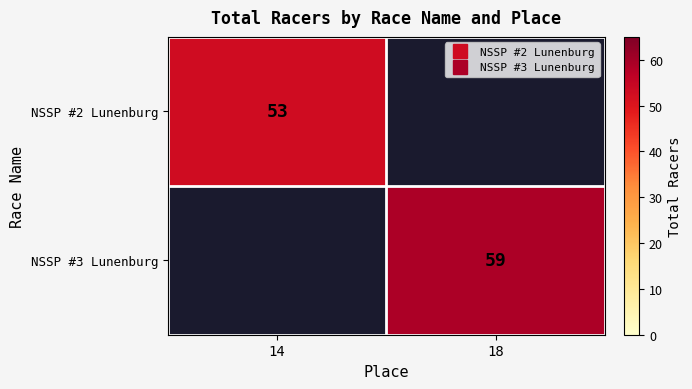

What is the approximate value of NSSP #3 Lunenburg at 18?

59.0